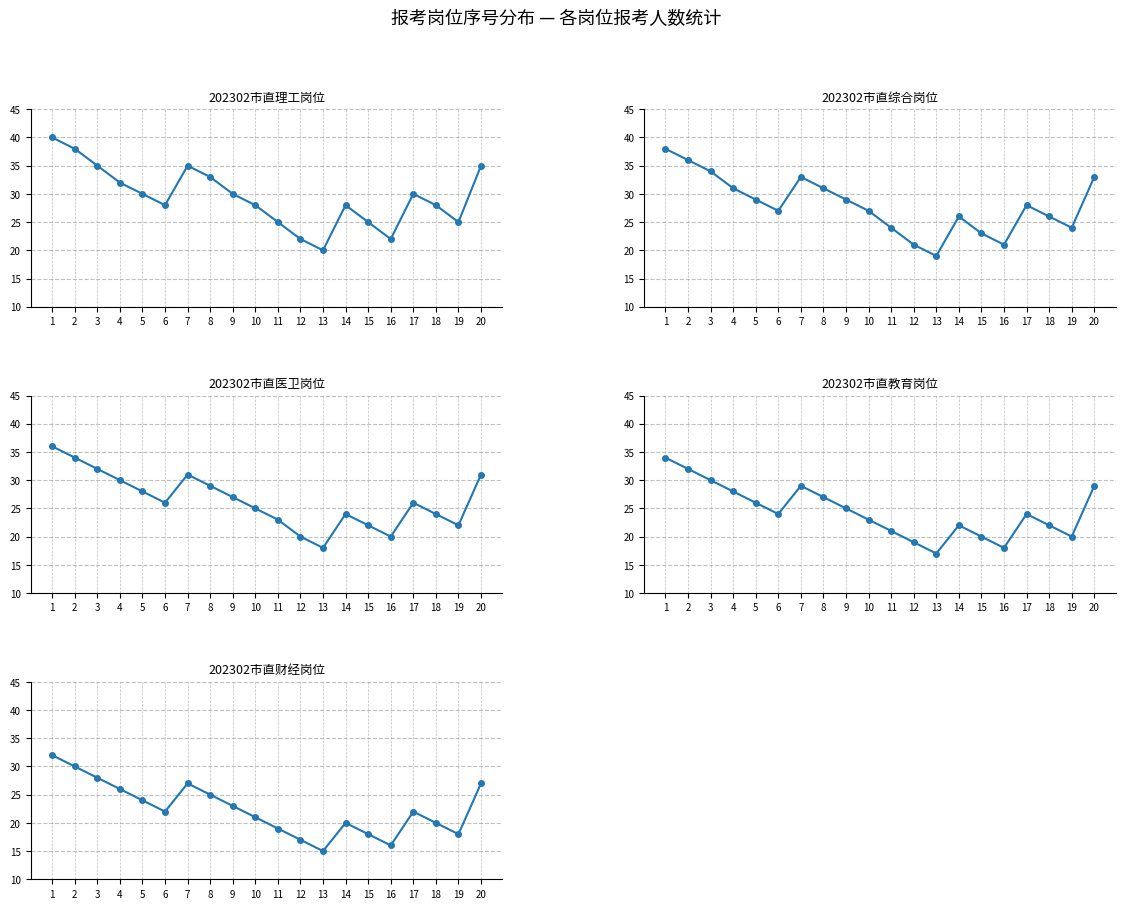

How many values in the 202302市直理工岗位 series exceed 30?

7